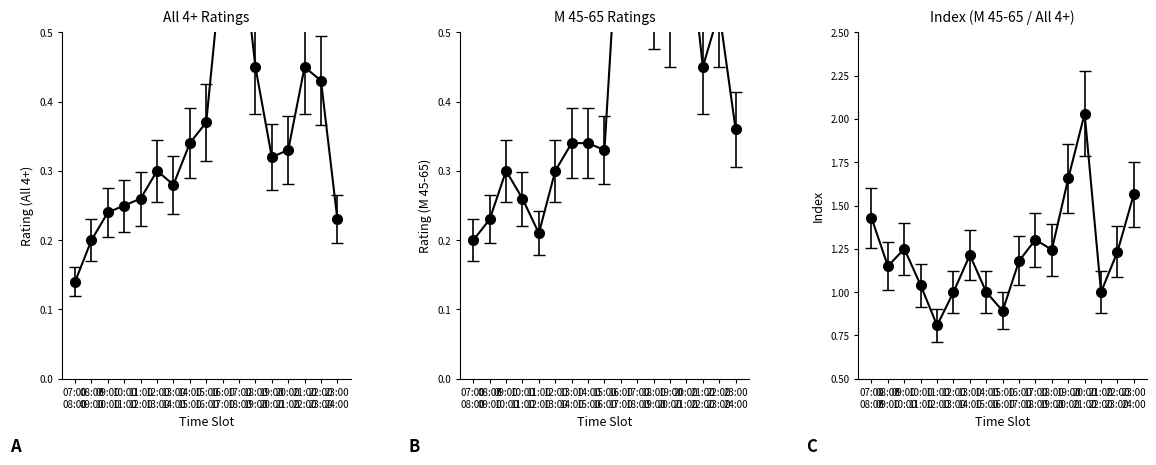

The M 45-65 series shows 0.6 at 16:00 17:00. True or false?

True